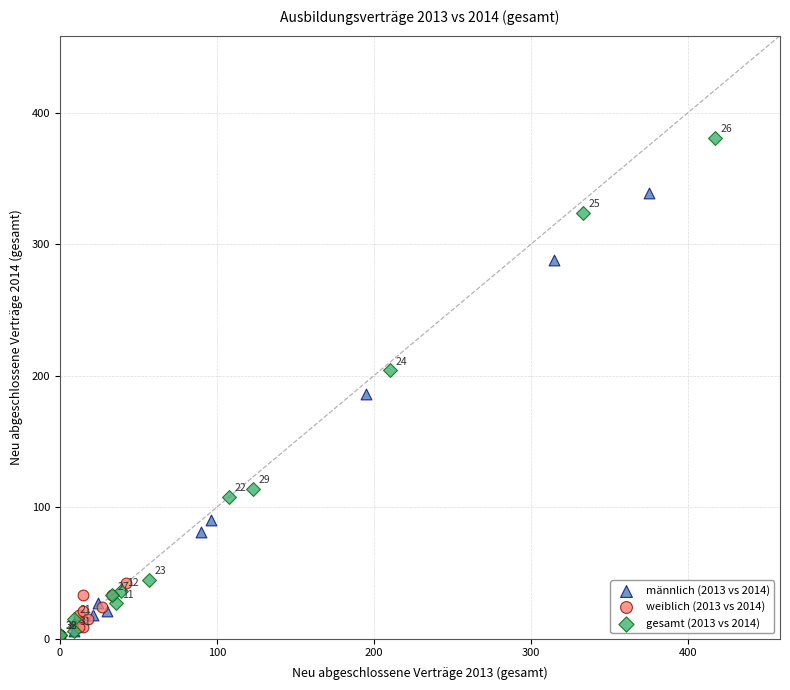

What are all the series names shown in the legend?

männlich (2013 vs 2014), weiblich (2013 vs 2014), gesamt (2013 vs 2014)